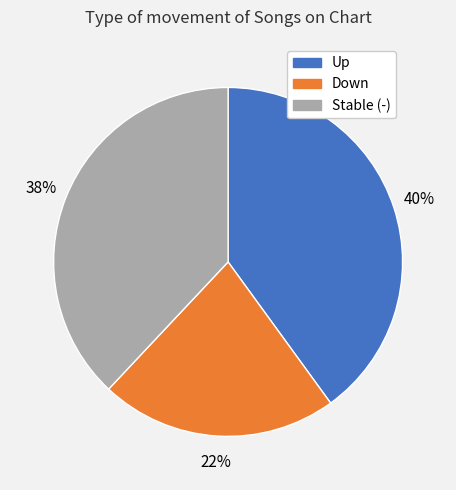

To the nearest percent, what is the difference between the largest and smallest slice percentages?

18%